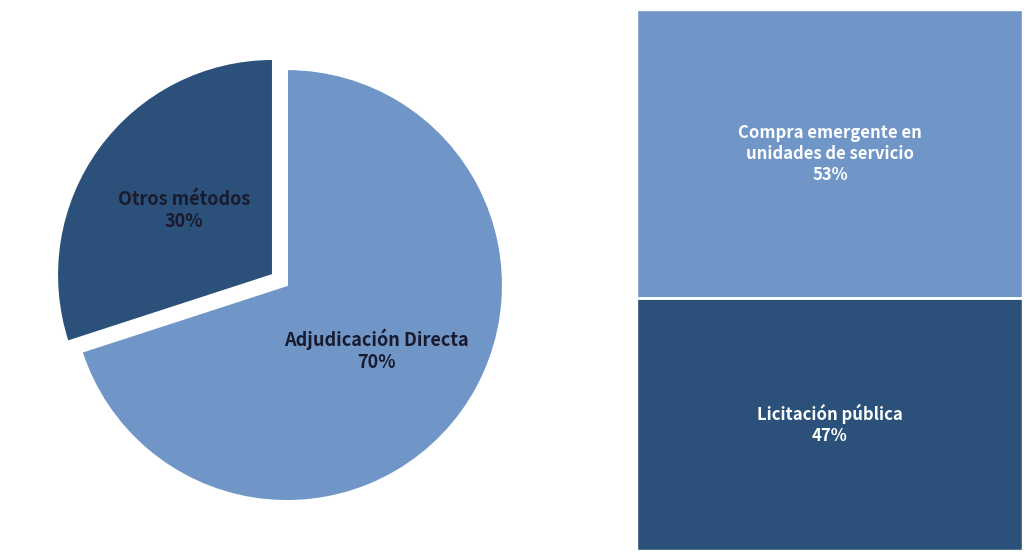

Is there a majority slice in this chart?

Yes